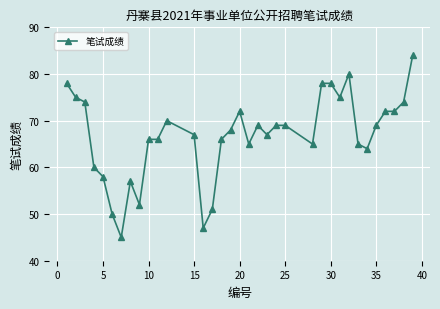

What is the value of the 5th point from the left?

58